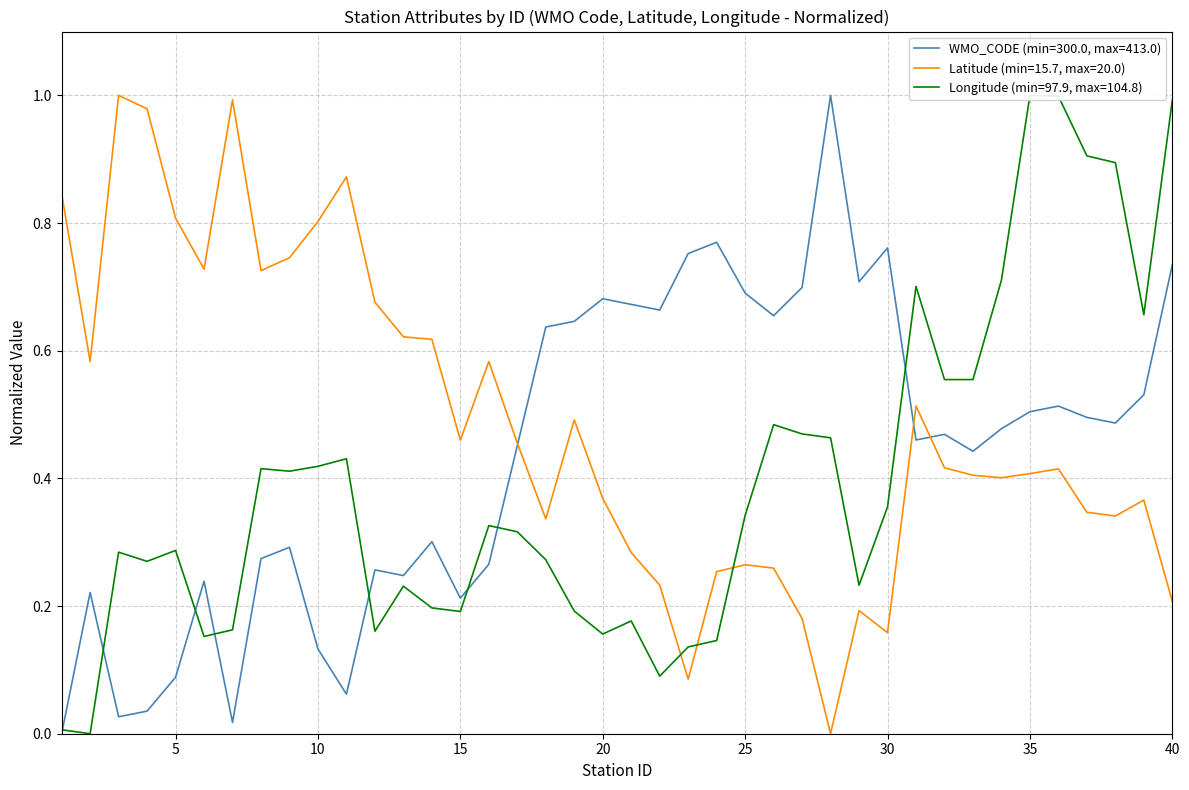

What are all the series names shown in the legend?

WMO_CODE, Latitude, Longitude